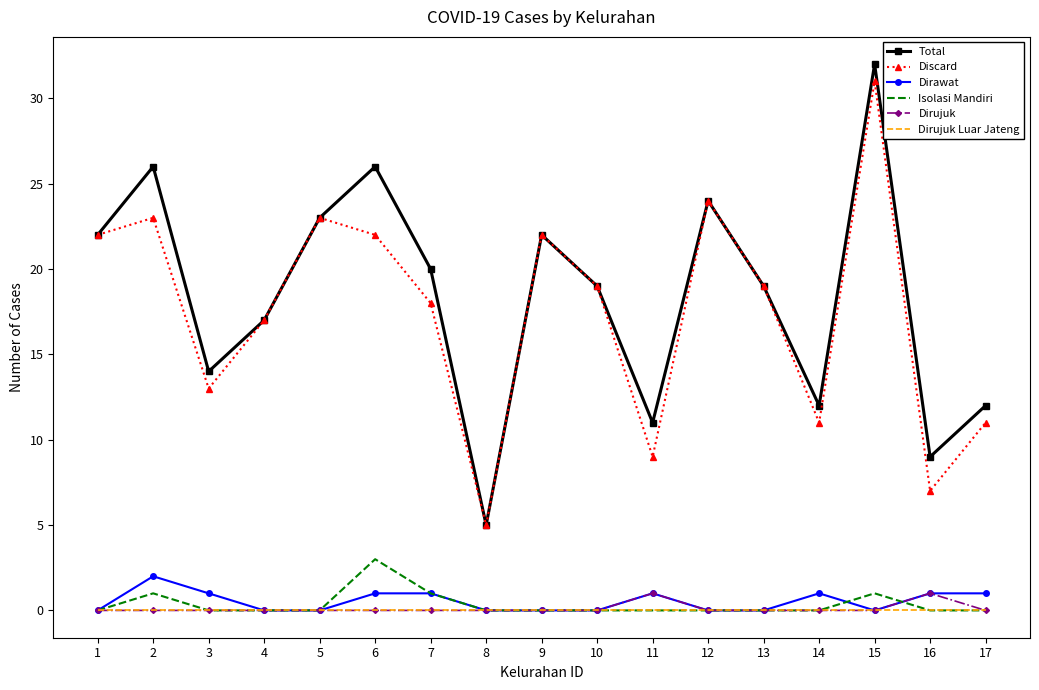

True or false: Total and Isolasi Mandiri cross at least once.

False